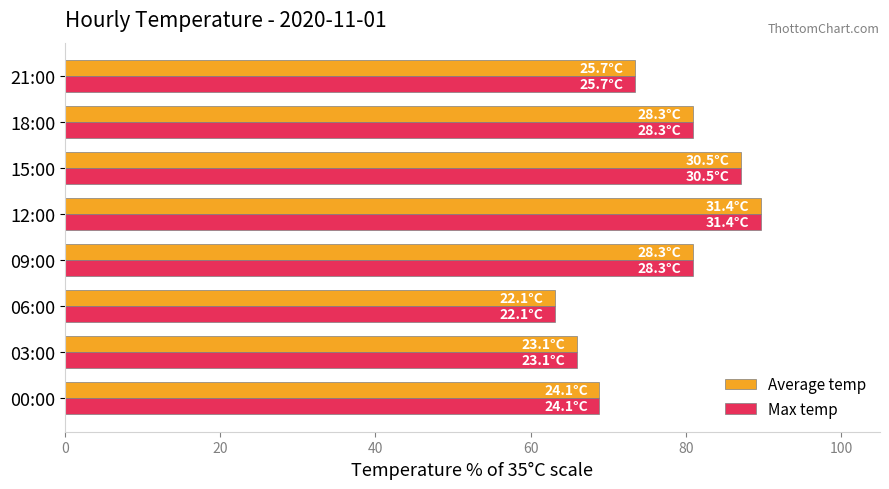

What is the sum of the Max temp values at 12:00 and 03:00?

155.7